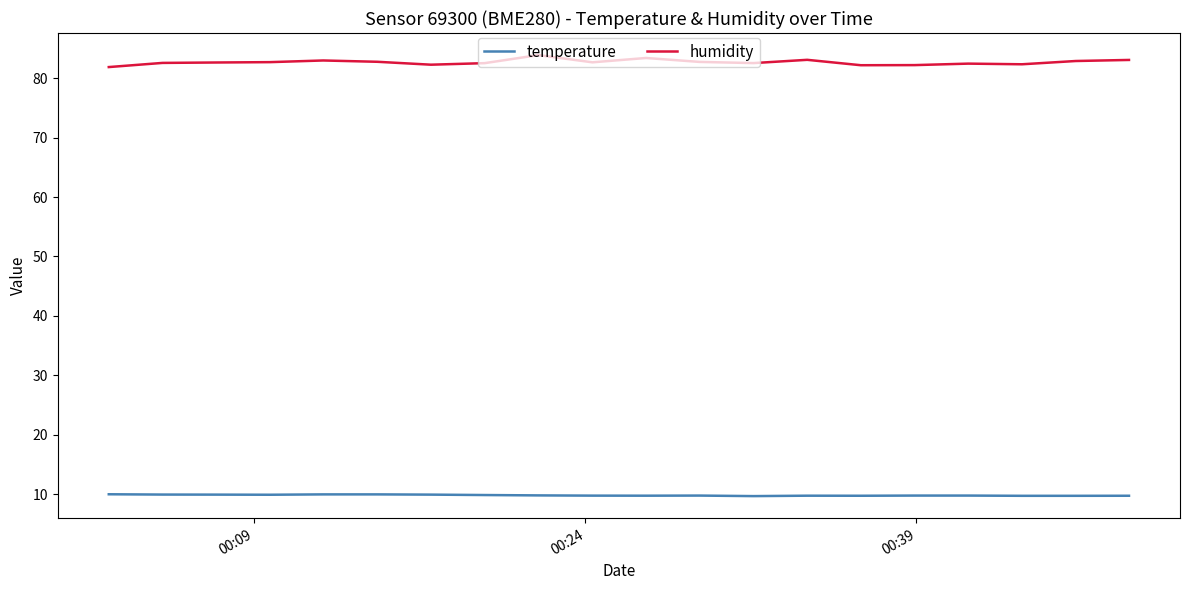

At how many categories does at least one series exceed 29?

20